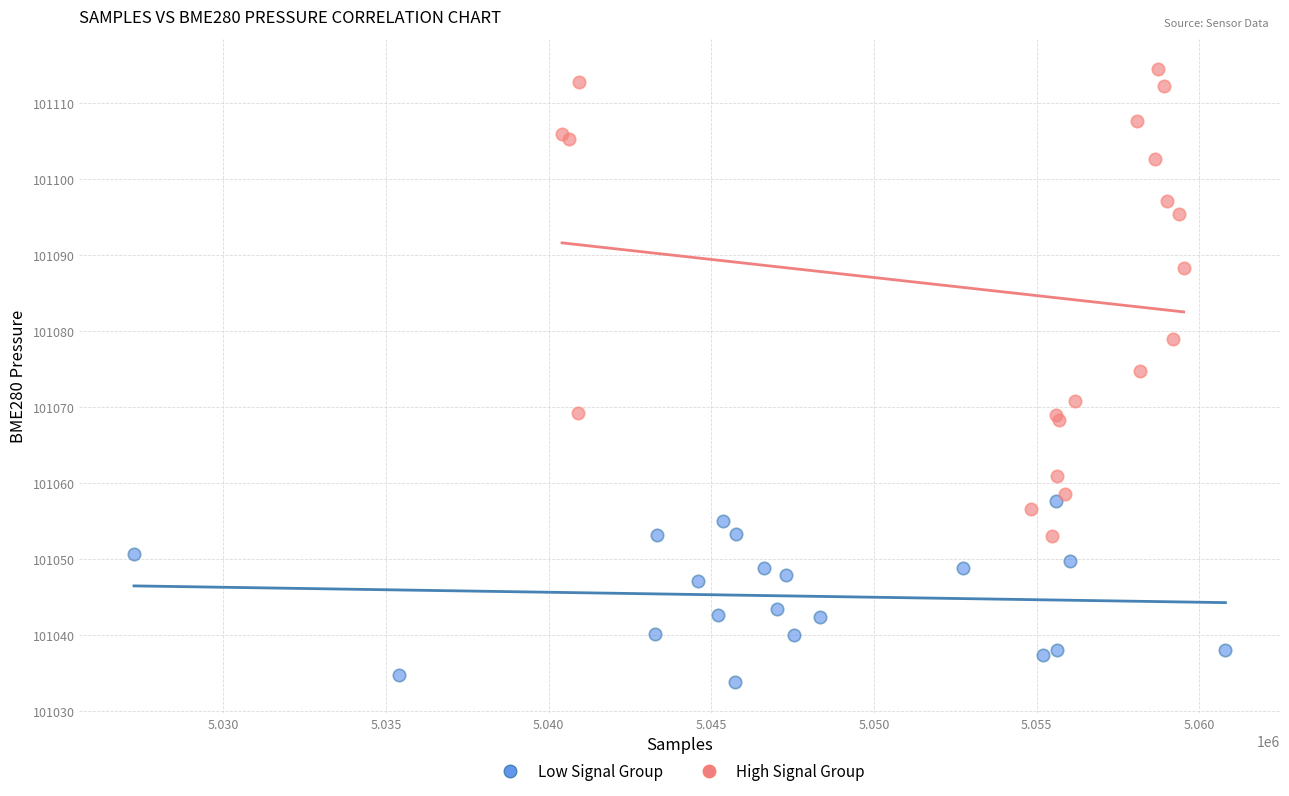

Which series has the largest Y range (max minus min)?

High Signal Group